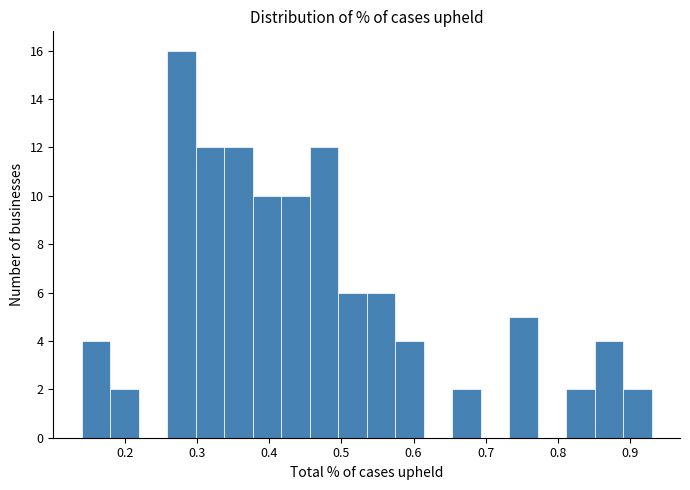

Read against the x-axis, roughly where is the centre of the tallest bar?

0.28